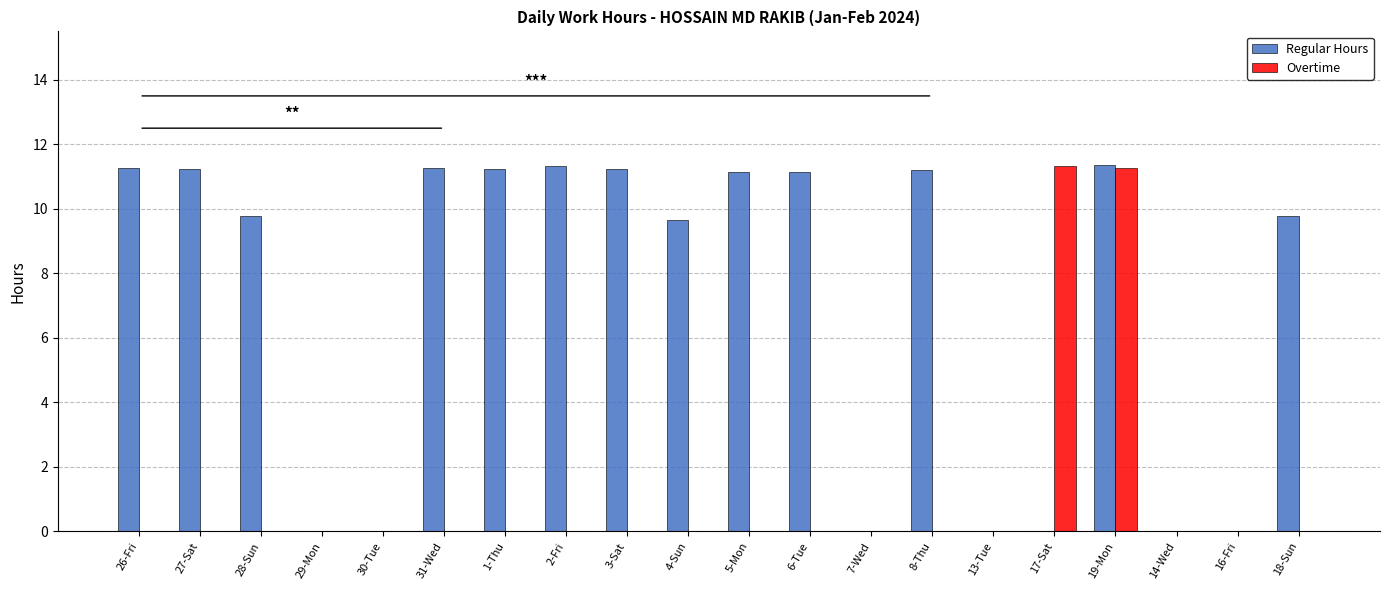

Where does the Regular Hours series first go above 11?

26-Fri